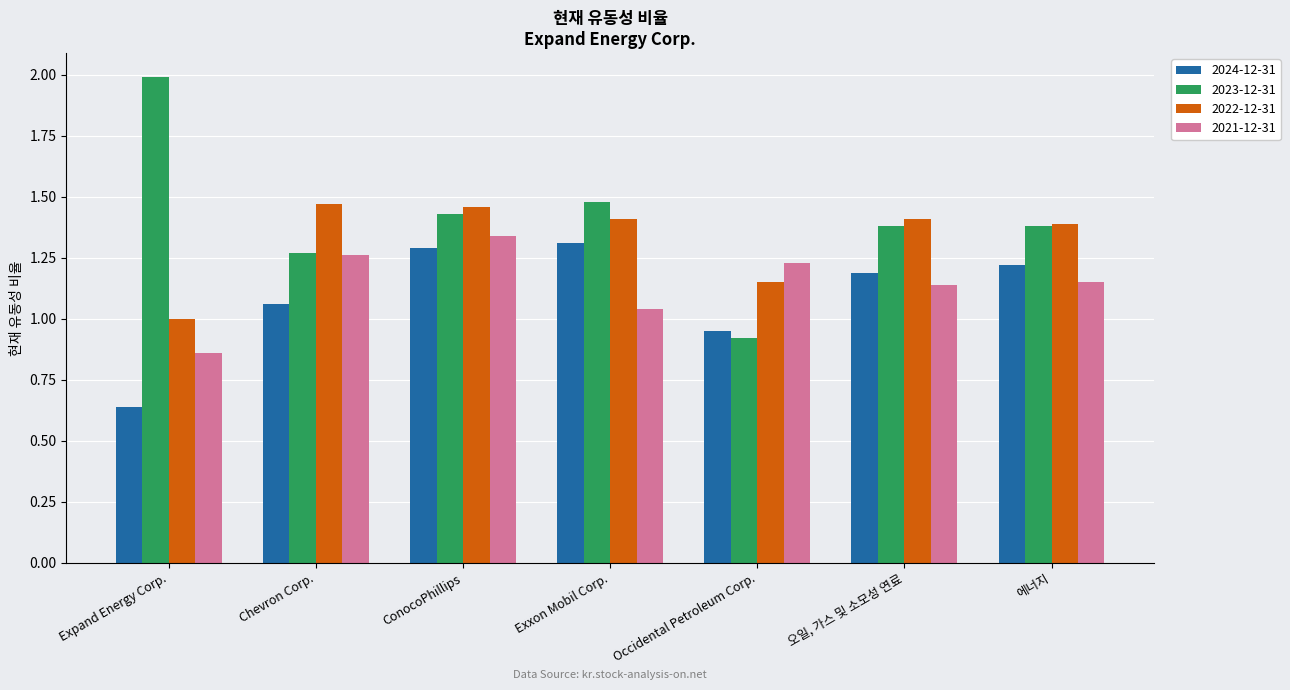

At which label does 2023-12-31 first exceed 1?

Expand Energy Corp.